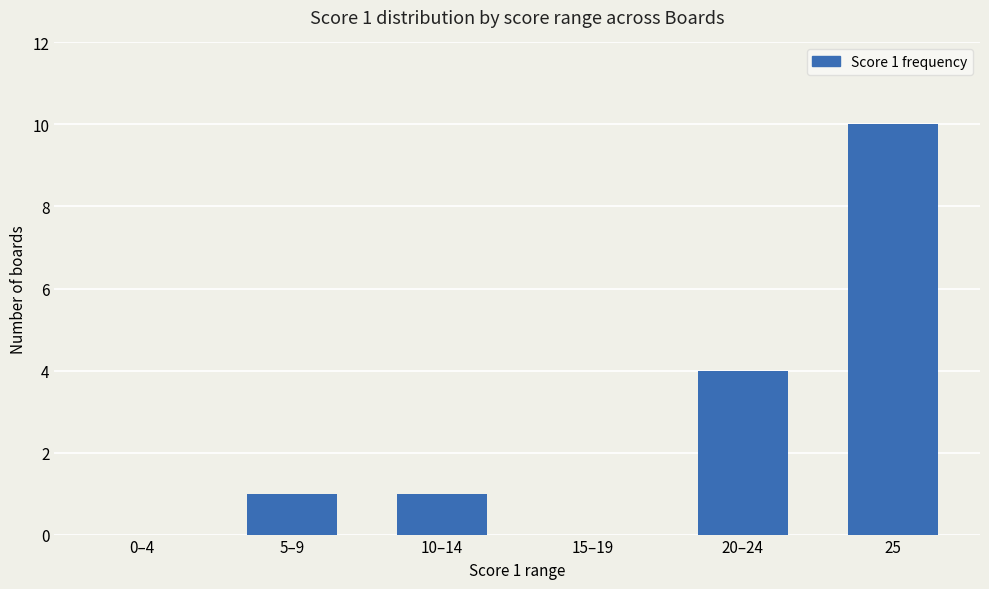

What is the sum of all values?

16